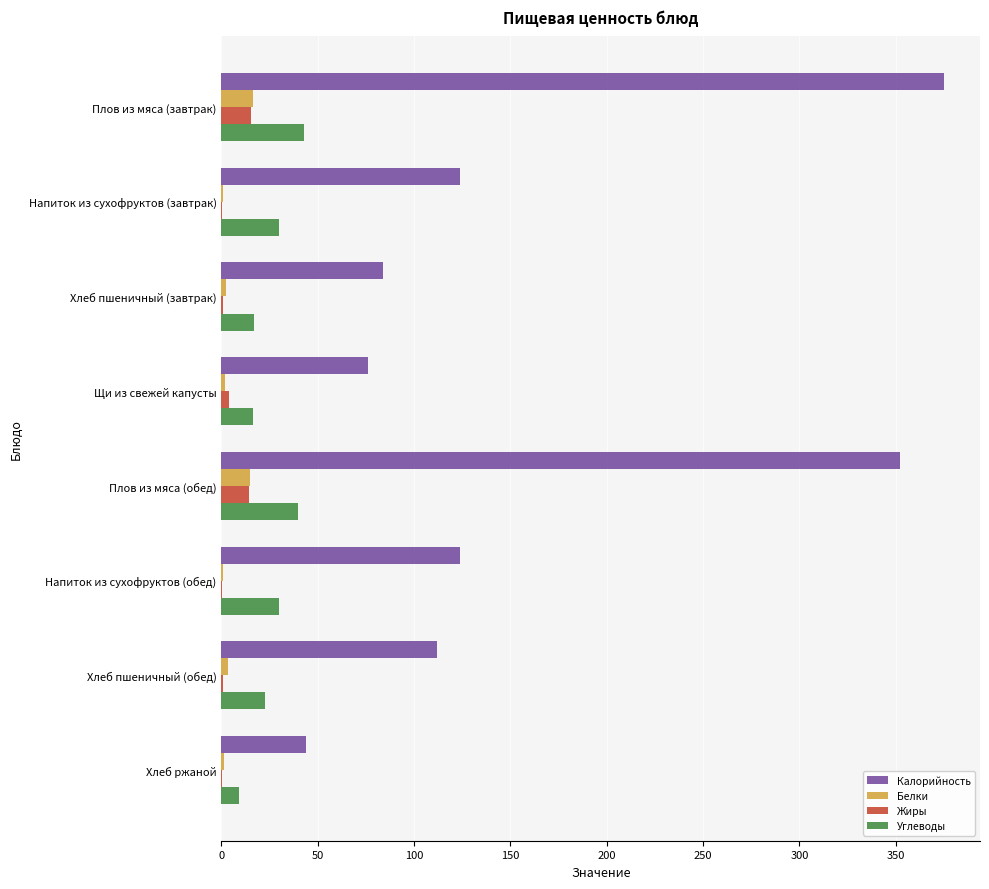

Which series has the largest total across all categories?

Калорийность